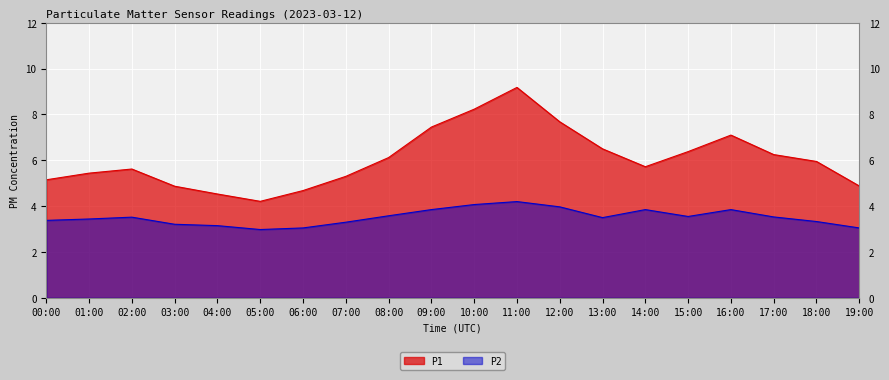

Reading right to left, what are all the values shown in this chart?

P1: 4.9	6.0	6.2	7.1	6.4	5.7	6.5	7.7	9.2	8.2	7.5	6.1	5.3	4.7	4.2	4.5	4.9	5.6	5.4	5.2
P2: 3.0	3.3	3.5	3.9	3.5	3.9	3.5	4.0	4.2	4.1	3.9	3.6	3.3	3.0	3.0	3.1	3.2	3.5	3.4	3.4